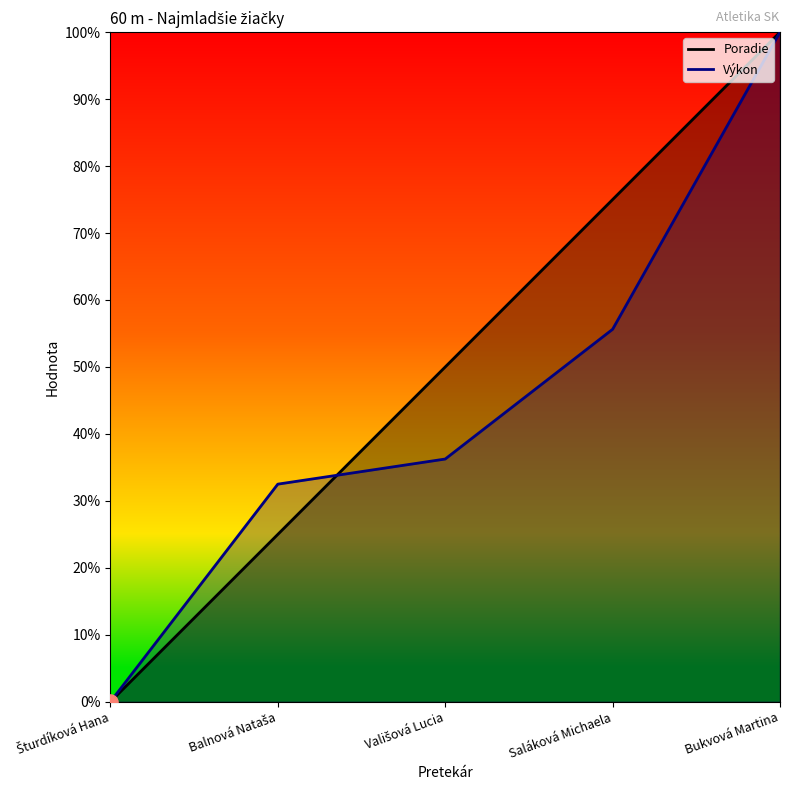

Which series has the largest total across all categories?

Poradie